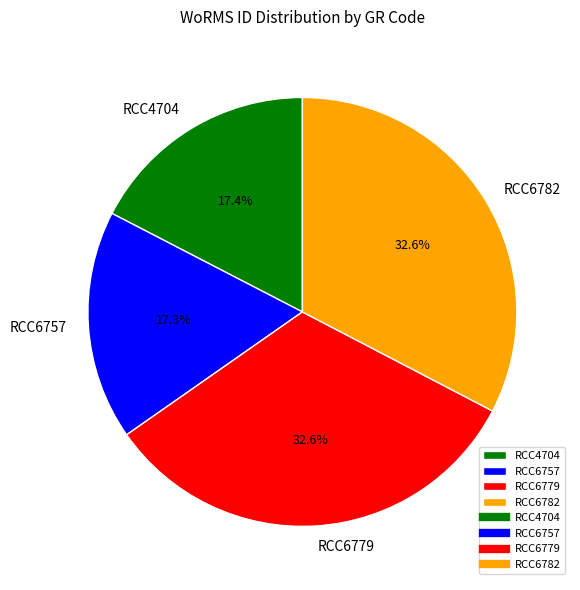

To the nearest percent, what is the average slice percentage?

25%